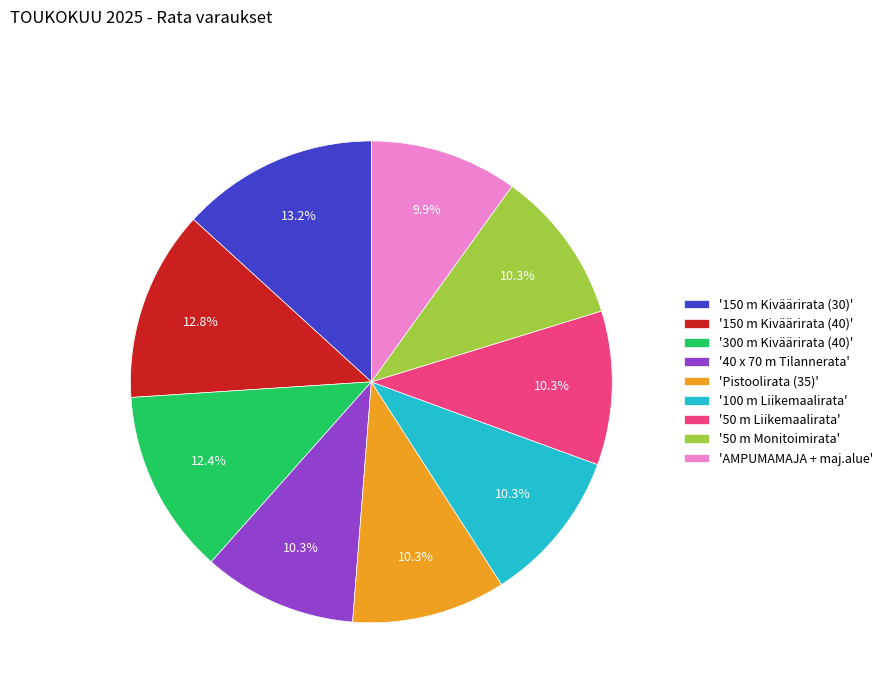

Combined, do 'AMPUMAMAJA + maj.alue' and 'Pistoolirata (35)' account for over 50%?

No